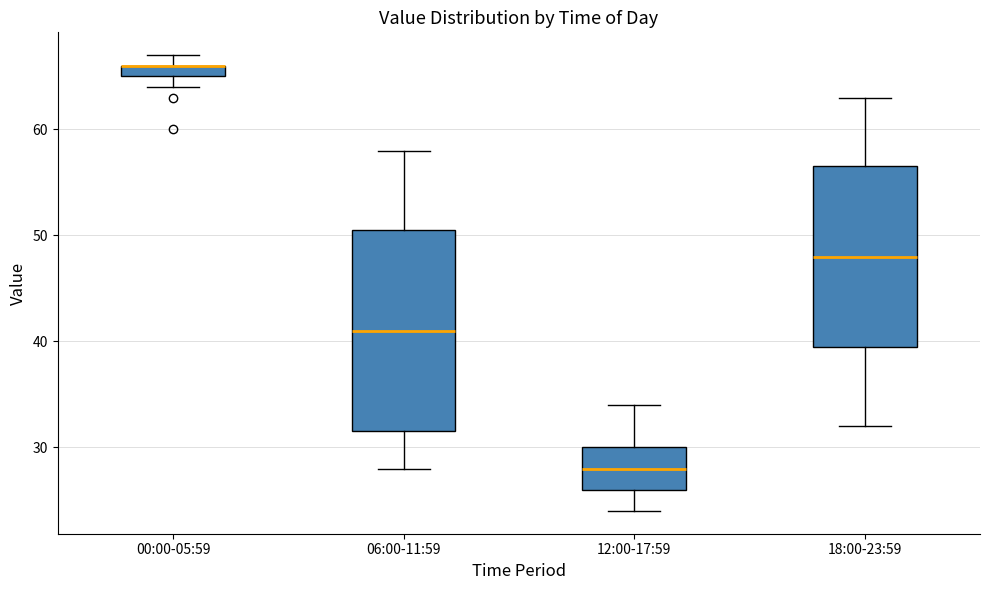

Comparing the boxes themselves (not the whiskers), which one is the tallest?

06:00-11:59